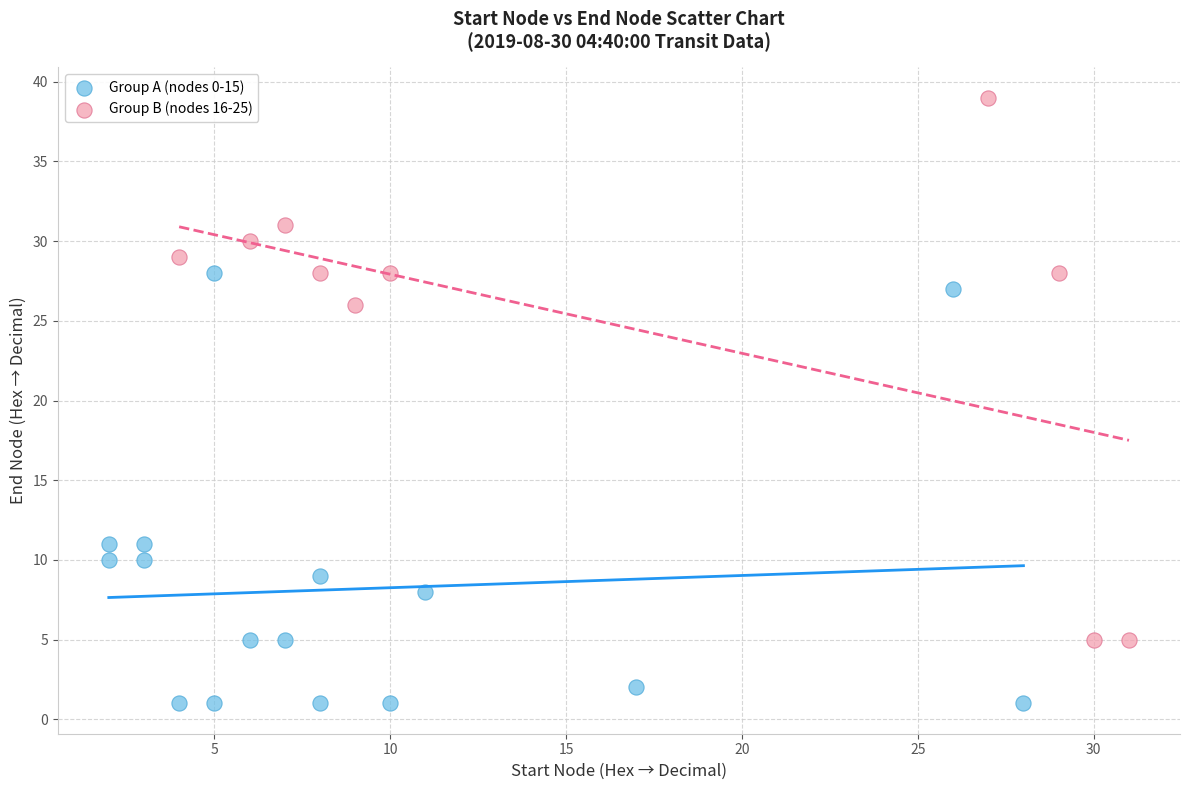

Which series has the largest Y range (max minus min)?

Group B (nodes 16-25)